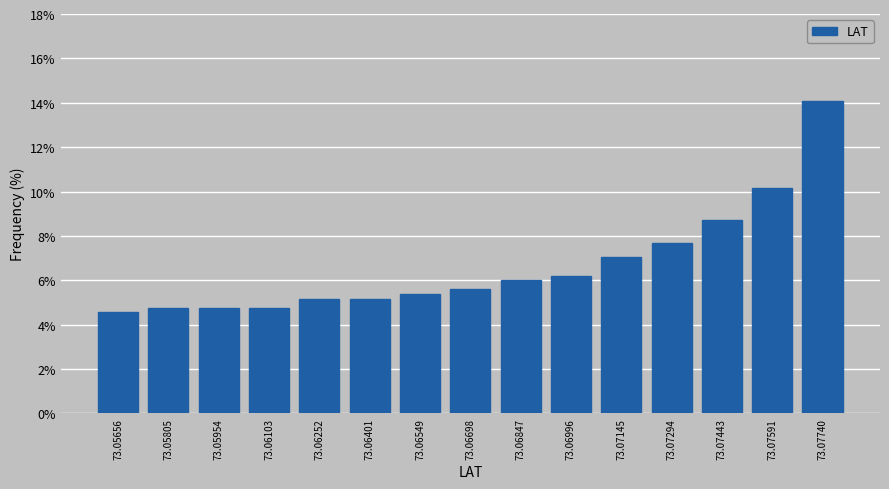

Reading right to left, list all the values displayed in this chart.

73.07740=14.1	73.07591=10.1	73.07443=8.7	73.07294=7.7	73.07145=7.0	73.06996=6.2	73.06847=6.0	73.06698=5.6	73.06549=5.4	73.06401=5.2	73.06252=5.2	73.06103=4.8	73.05954=4.8	73.05805=4.8	73.05656=4.6